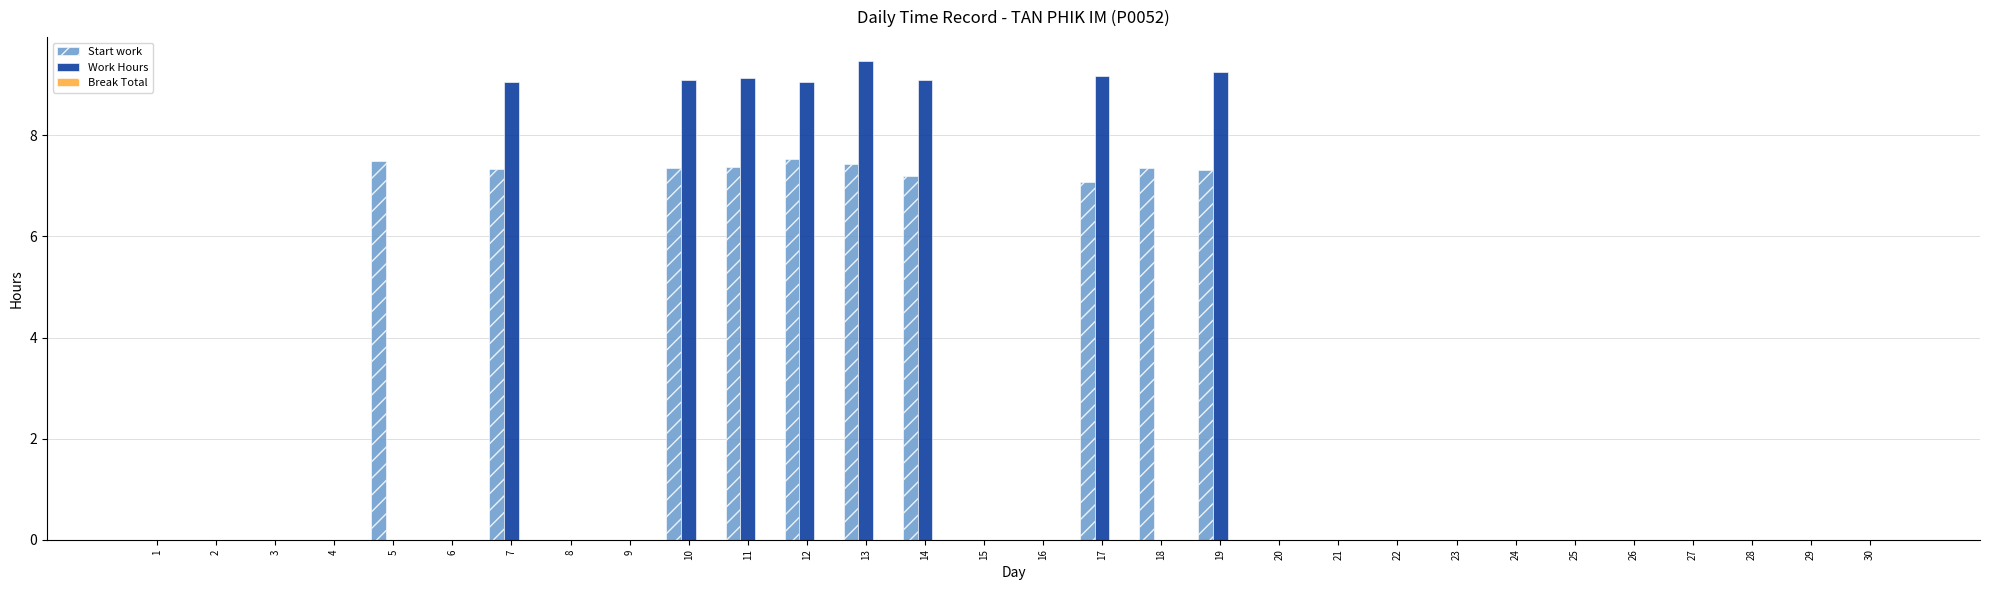

Which series changed the most between 7 and 16?

Work Hours